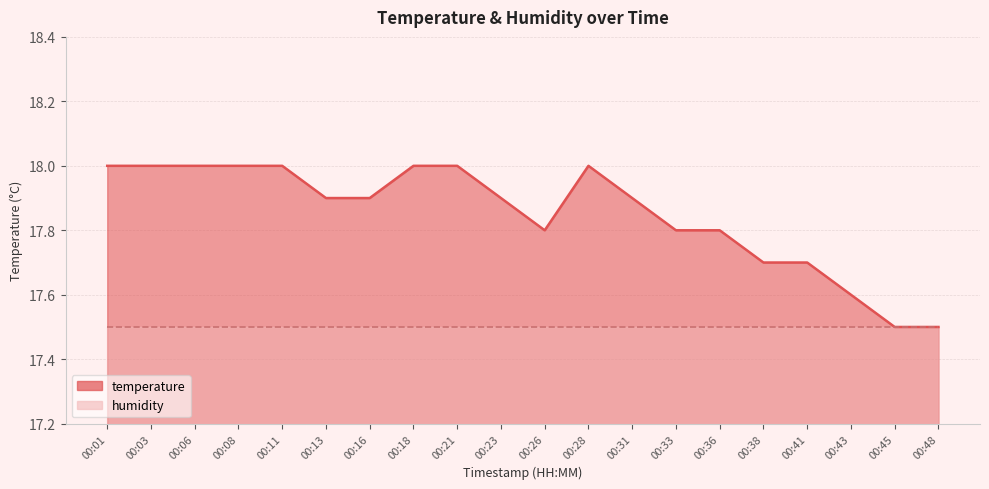

The chart shows a value of 30.9 at 00:11. True or false?

False